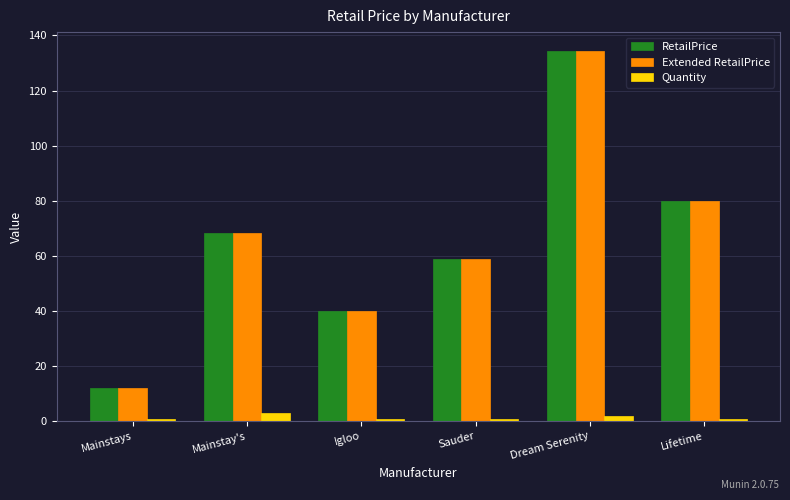

What position from the right is Mainstays?

6